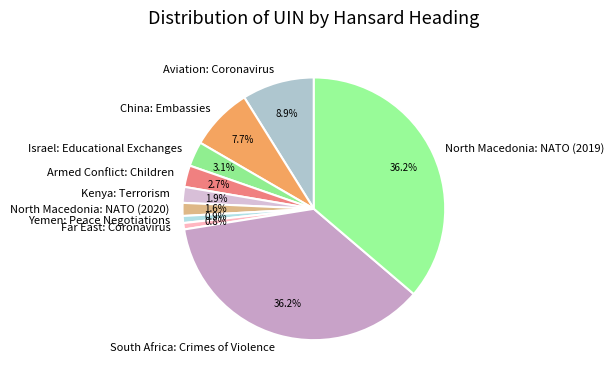

Do North Macedonia: NATO (2020) and Armed Conflict: Children together represent more than half of the pie?

No